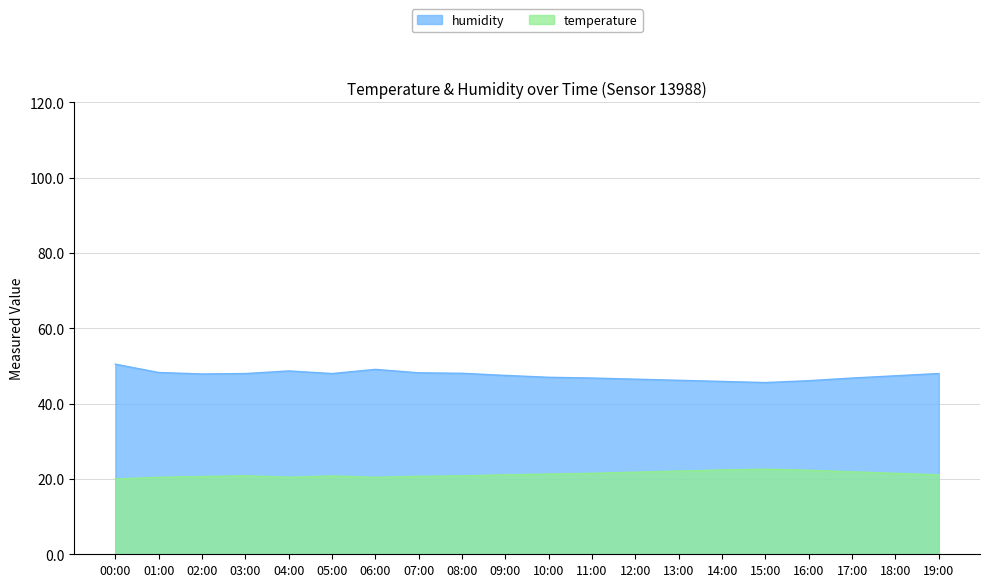

Count the number of data series in this chart.

2